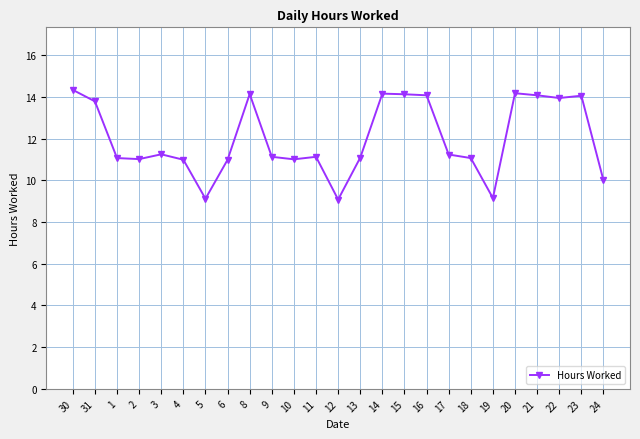

What position from the right is 19?

6